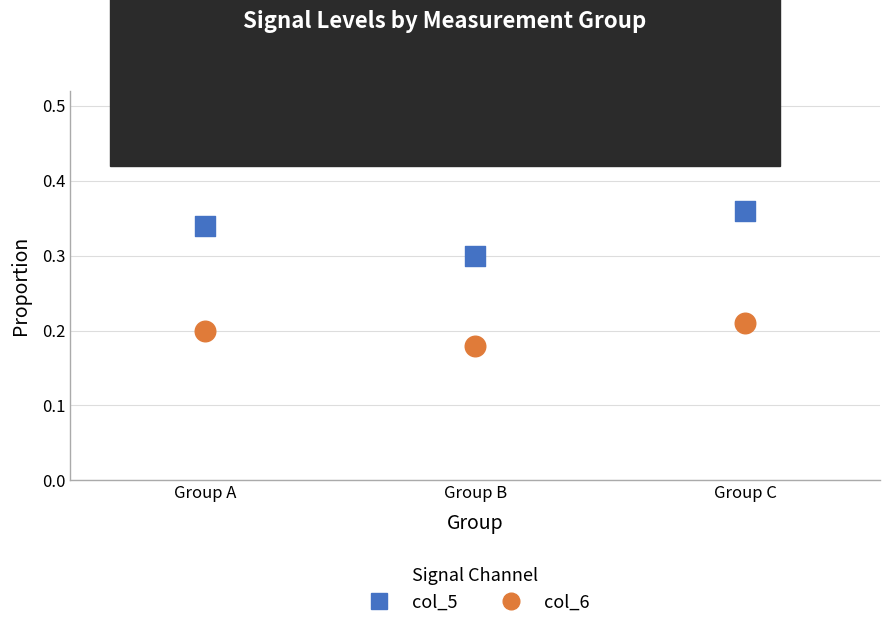

Which series contains the highest Y value?

col_5